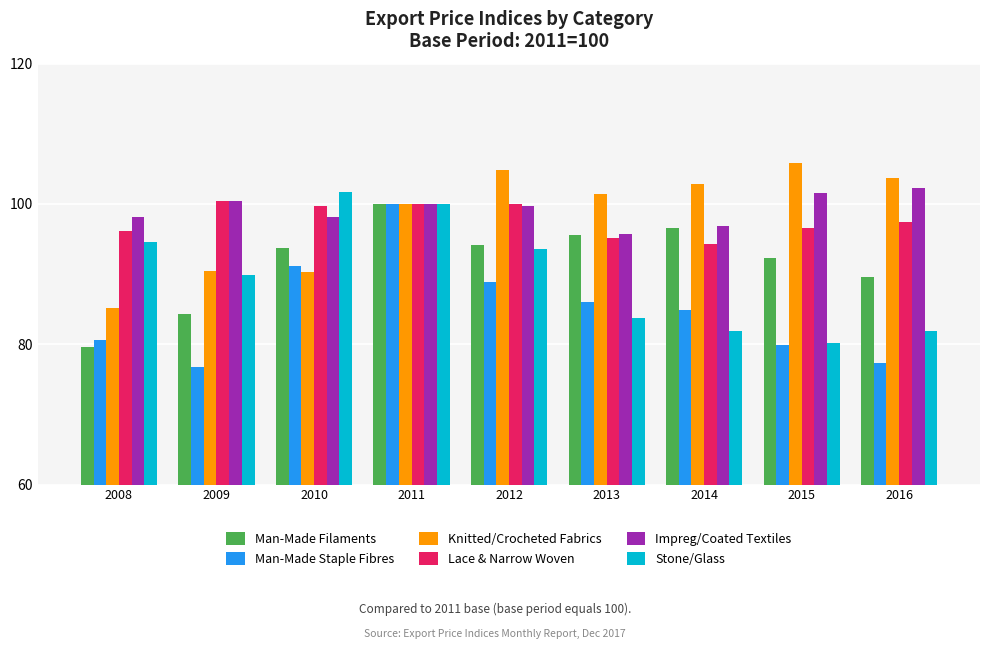

At how many categories does at least one series exceed 88?

9